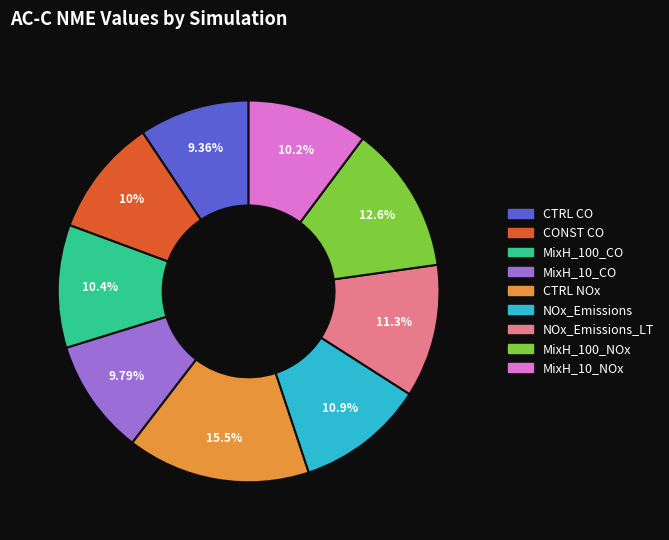

Is there any slice that represents more than half of the pie?

No